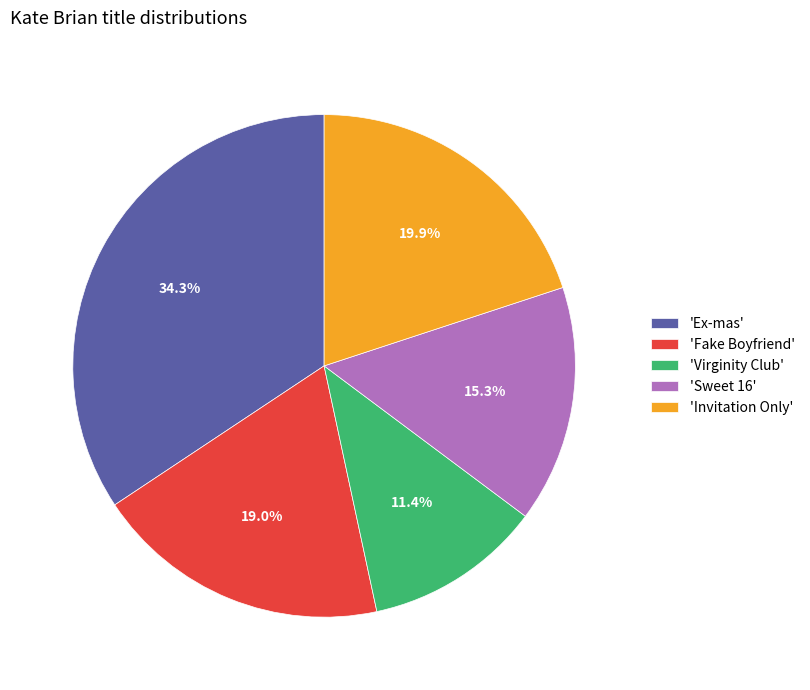

Combined, what portion of the pie is 'Ex-mas' and 'Fake Boyfriend'?

53.4%